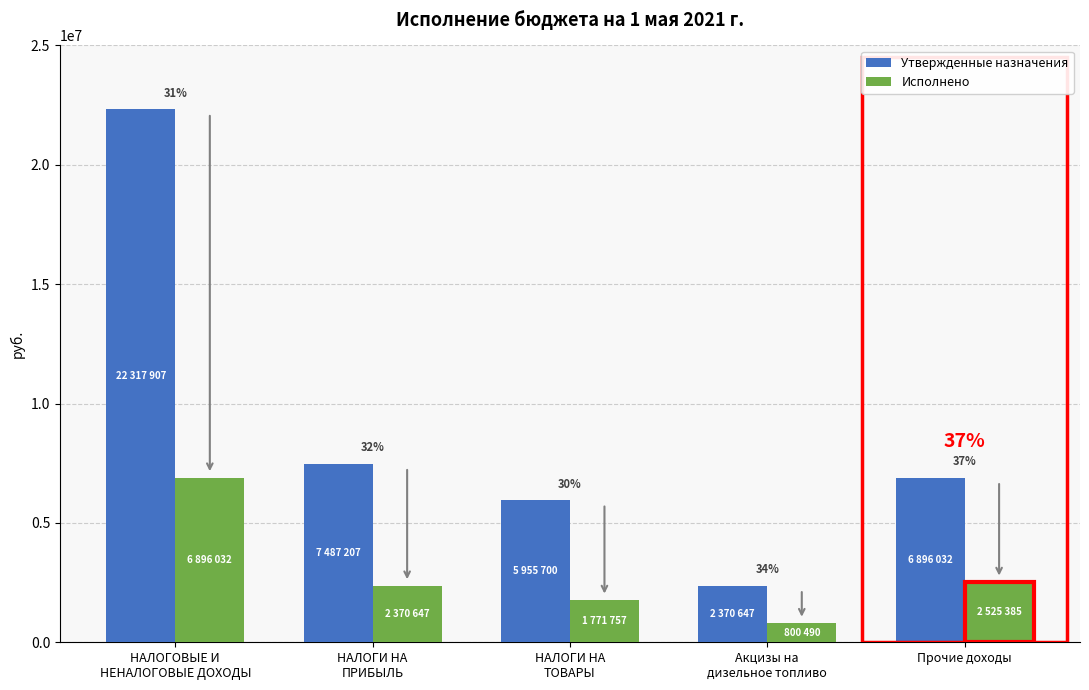

How many bars are there in total?

10